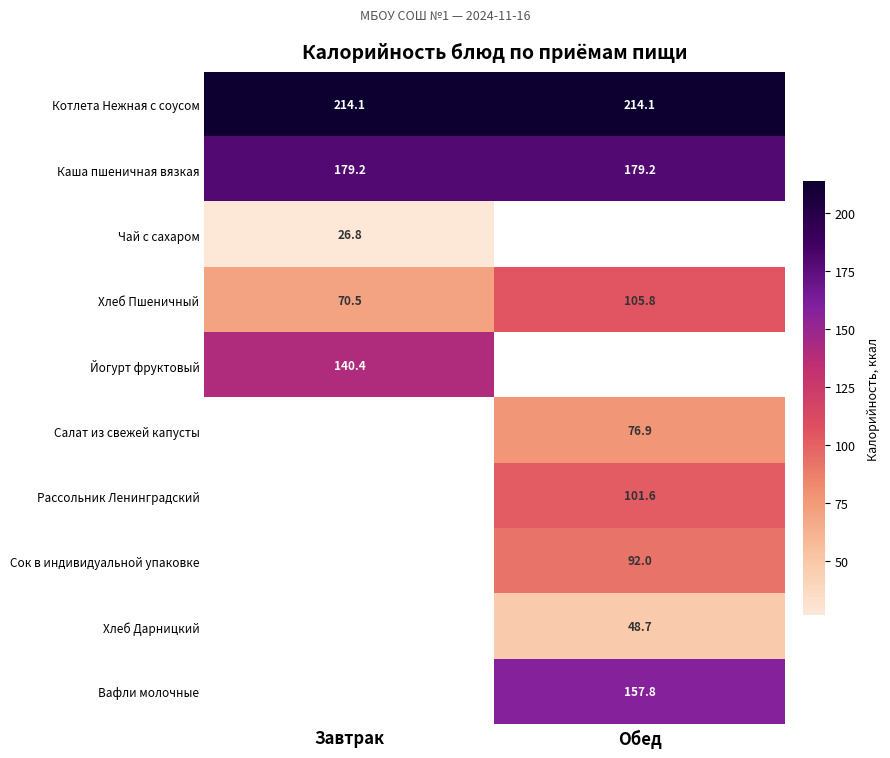

What is the difference between the highest and lowest values at Обед?

165.4